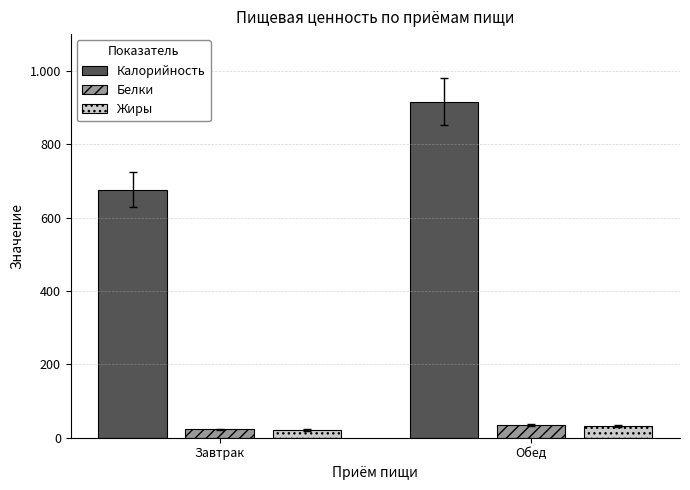

Between Завтрак and Обед, which series saw the biggest shift?

Калорийность